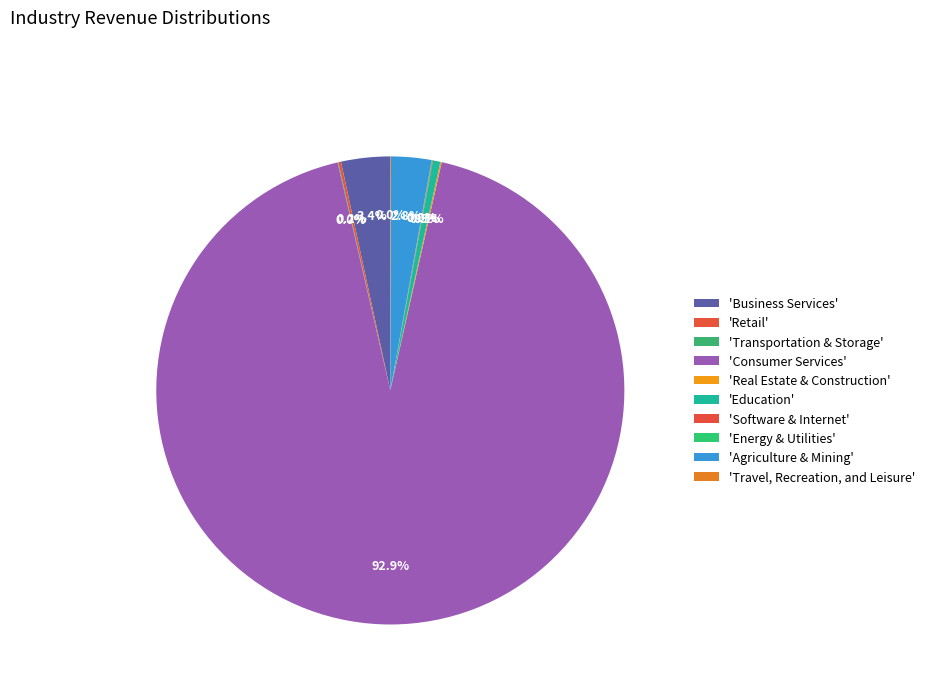

How many slices are in this pie chart?

10